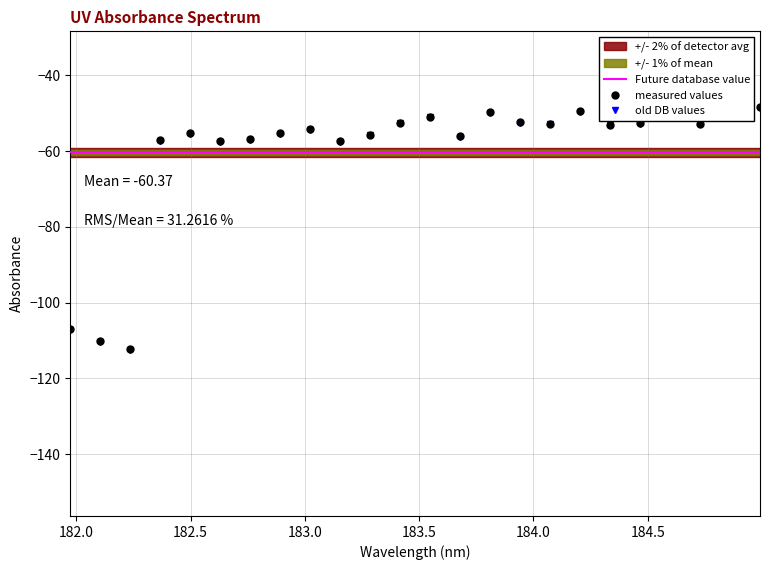

What is the change in value from 182.6299929592 to 184.2046578328?

+8.0